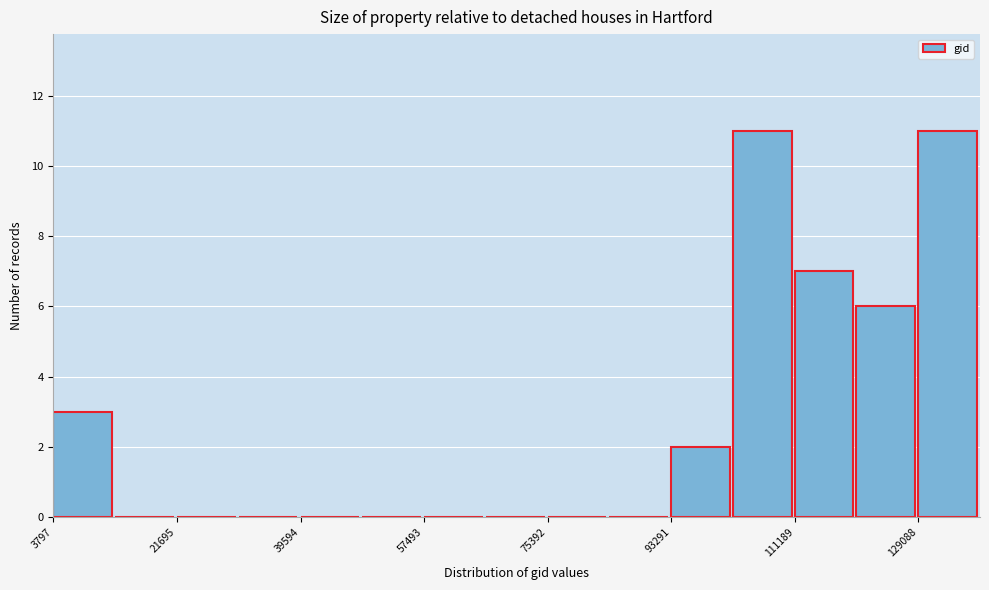

Reading left to right, list every bar in this chart as the range it spans on the x-axis followed by its height. Neither the bar edges nor the heights are printed on the chart, so give them approximately, as read against the axes.

4000 to 12000: 3
12000 to 22000: 0
22000 to 30000: 0
30000 to 40000: 0
40000 to 48000: 0
48000 to 58000: 0
58000 to 66000: 0
66000 to 76000: 0
76000 to 84000: 0
84000 to 94000: 0
94000 to 102000: 2
102000 to 112000: 11
112000 to 120000: 7
120000 to 130000: 6
130000 to 138000: 11